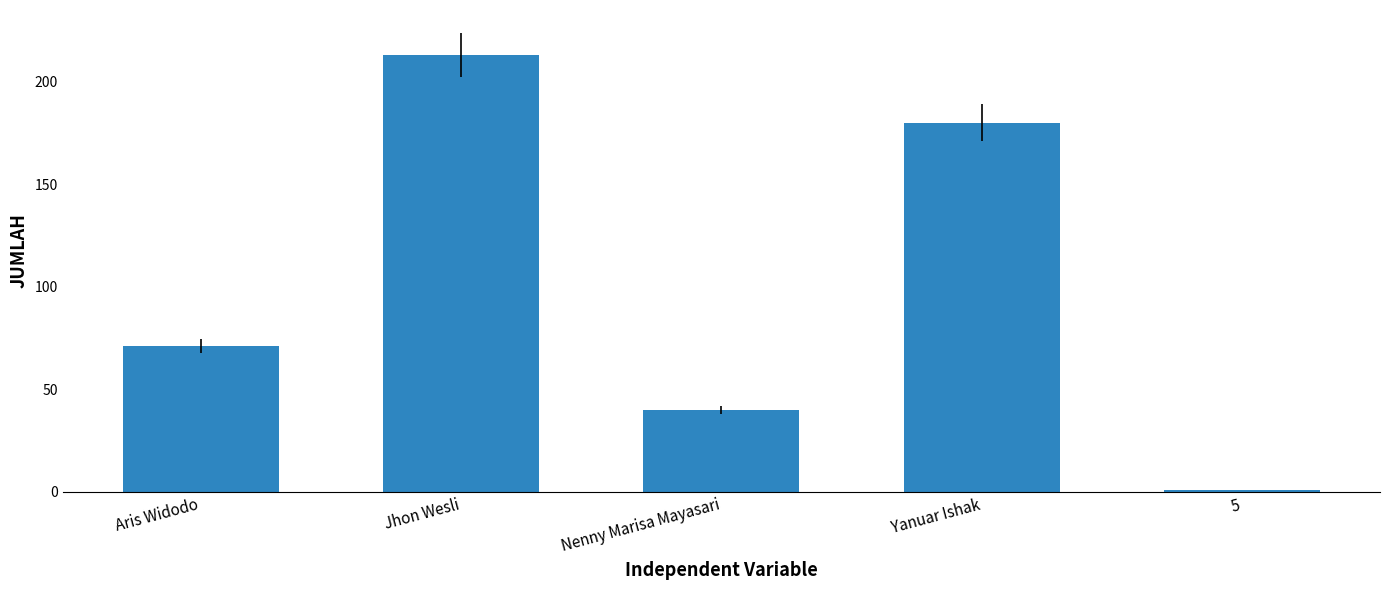

What is the difference between the second highest and minimum values?

179